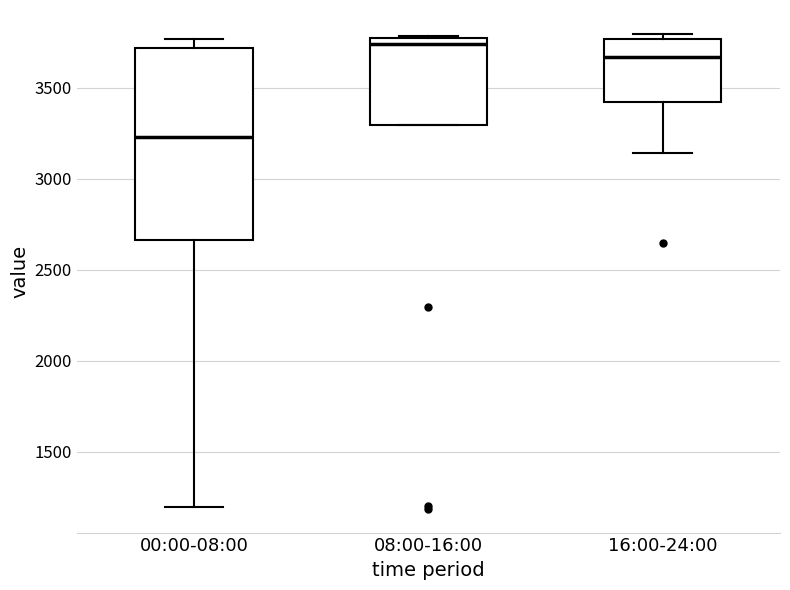

Where does the lower whisker of the box for 00:00-08:00 end on the y-axis? The values are not printed on the chart, so give them approximately, as read against the axis.

1200